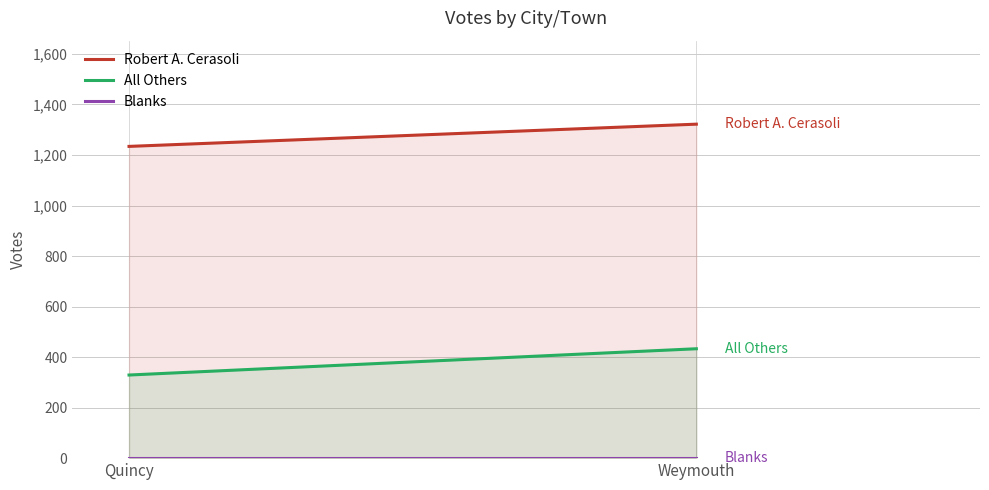

Reading right to left, extract all data points from this chart.

Robert A. Cerasoli: 1322	1234
All Others: 433	329
Blanks: 0	0